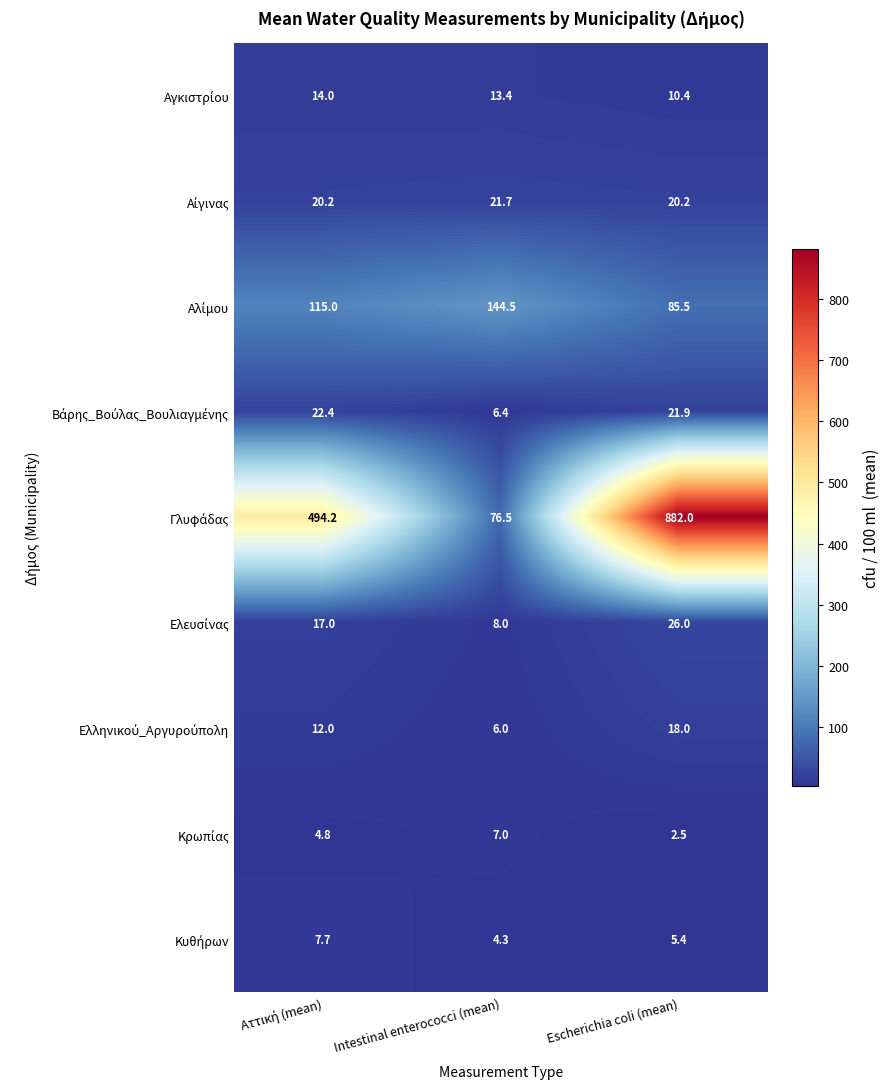

How many data points does each series have?

3